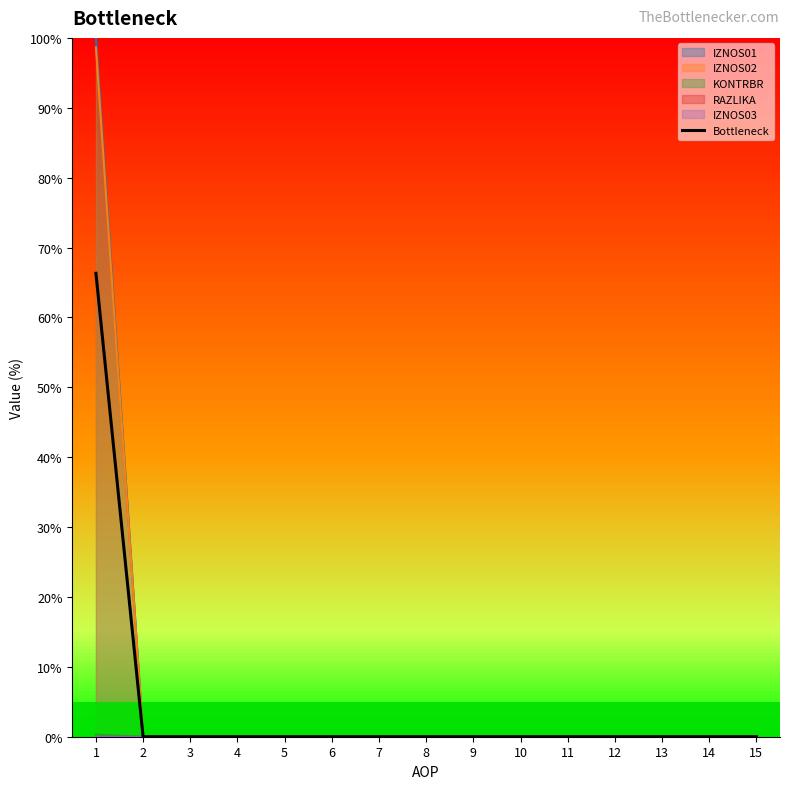

The chart shows a value of 0.0 at 8. True or false?

True